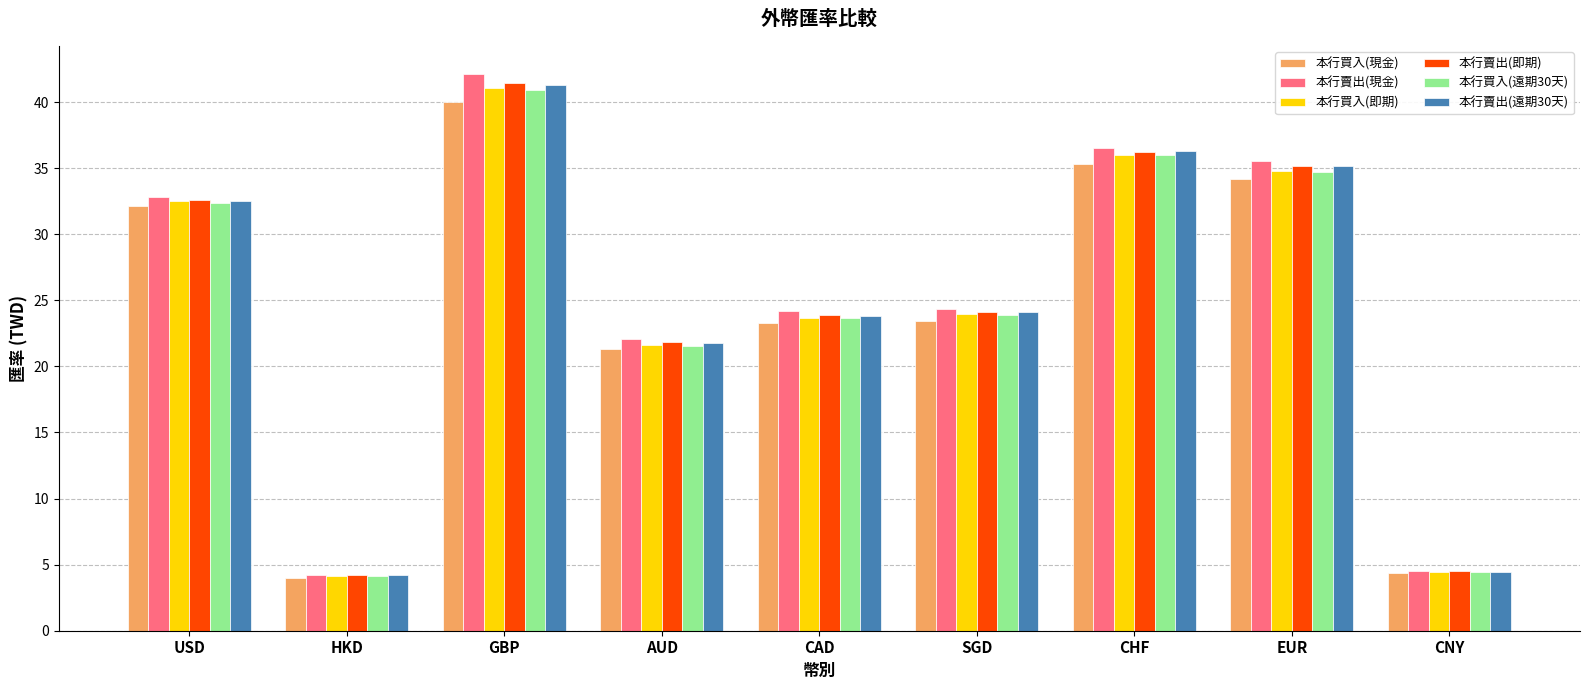

What is the highest value of the 本行賣出(遠期30天) series?

41.3